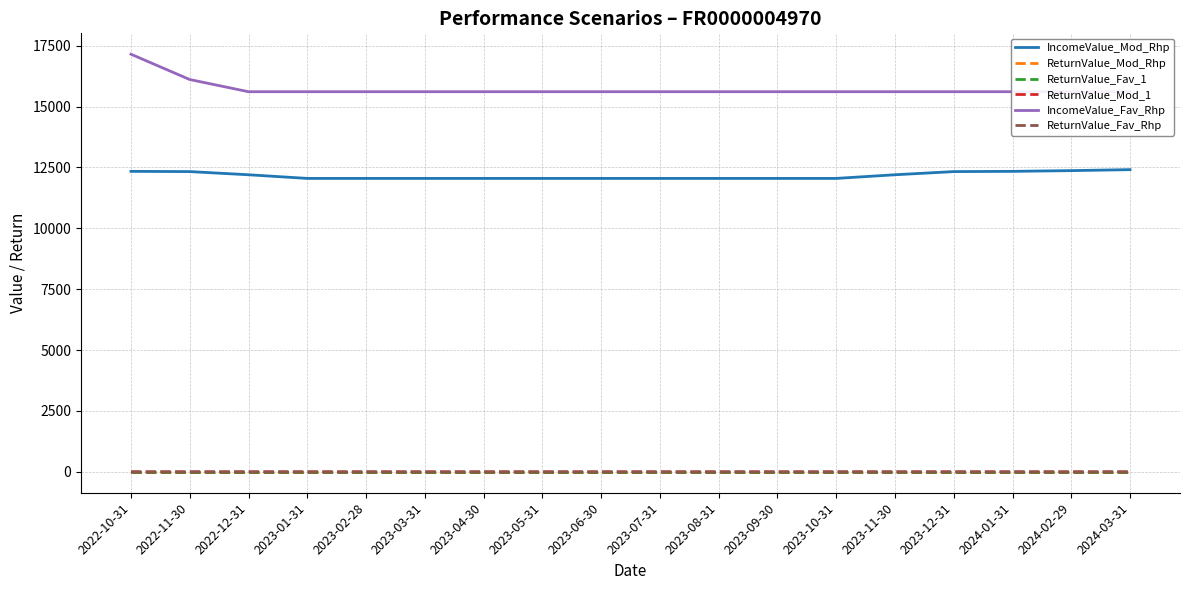

Which series changed the most between 2022-10-31 and 2023-11-30?

IncomeValue_Fav_Rhp